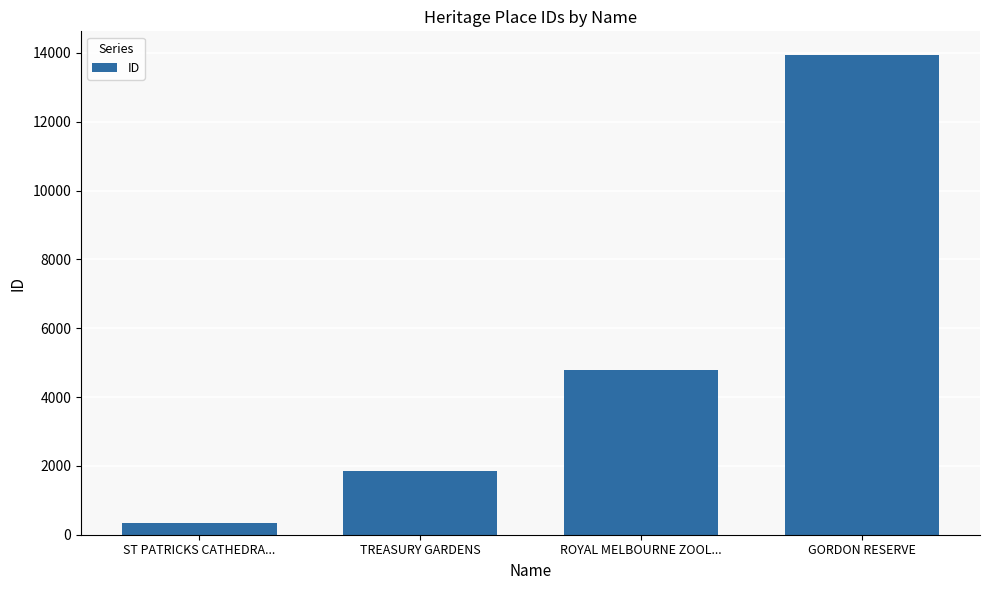

What is the greatest value displayed?

13931